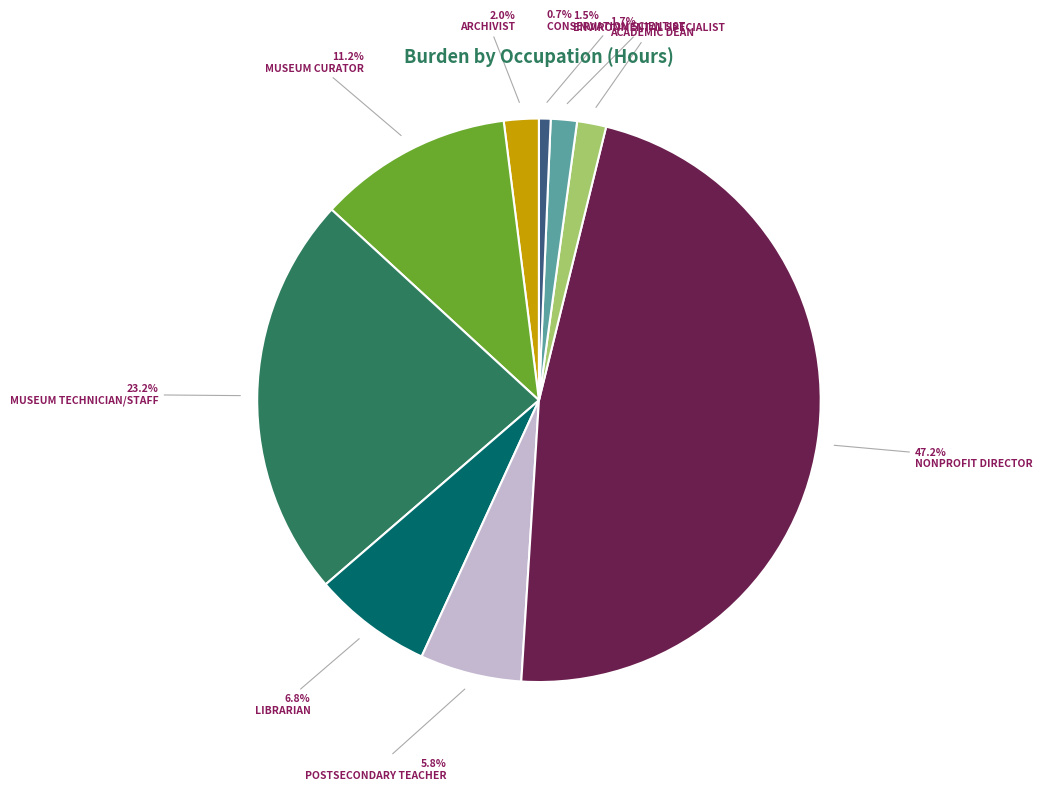

To the nearest percent, what is the difference between the largest and smallest slice percentages?

46%